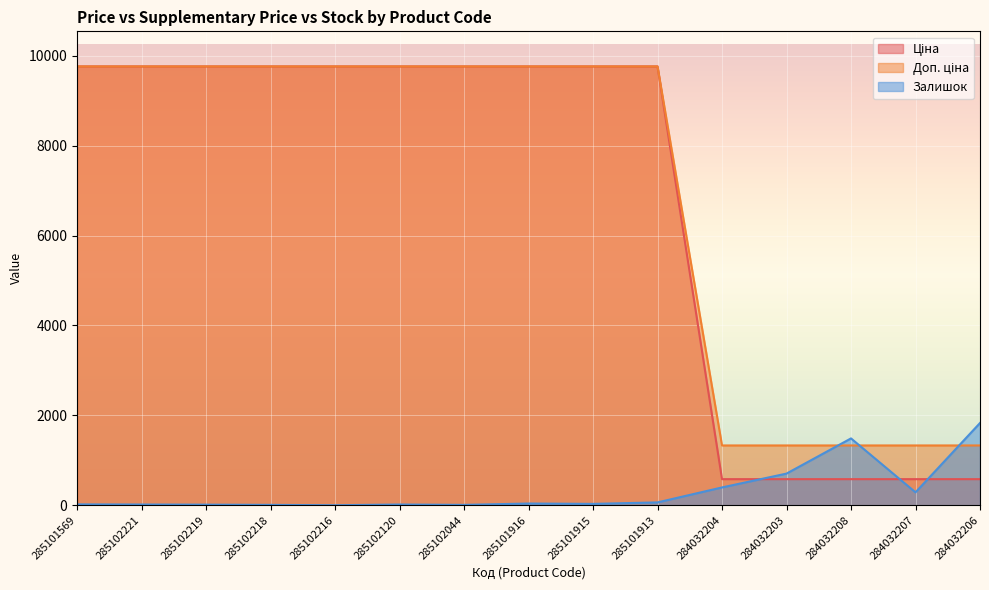

At which category does Залишок reach its first local valley?

285102216